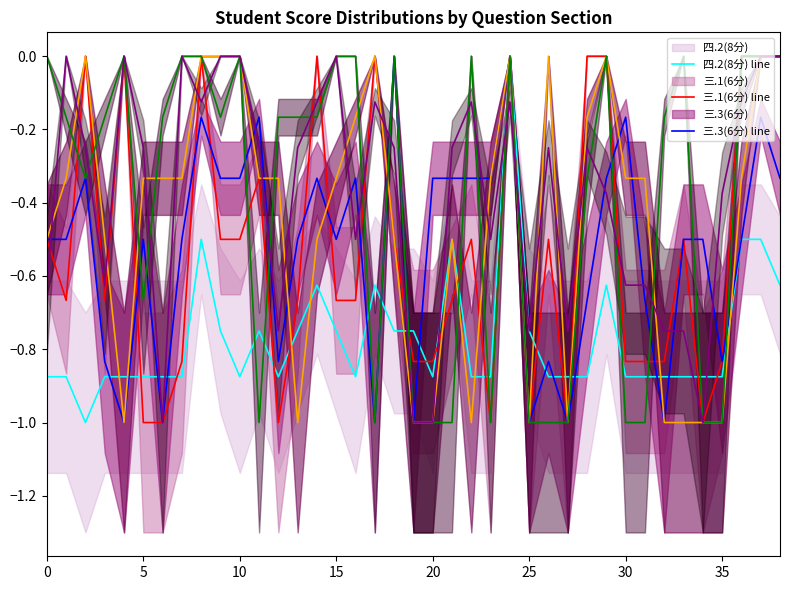

In 四.2(8分) line, how many points are higher than both neighbors (excluding endpoints)?

7